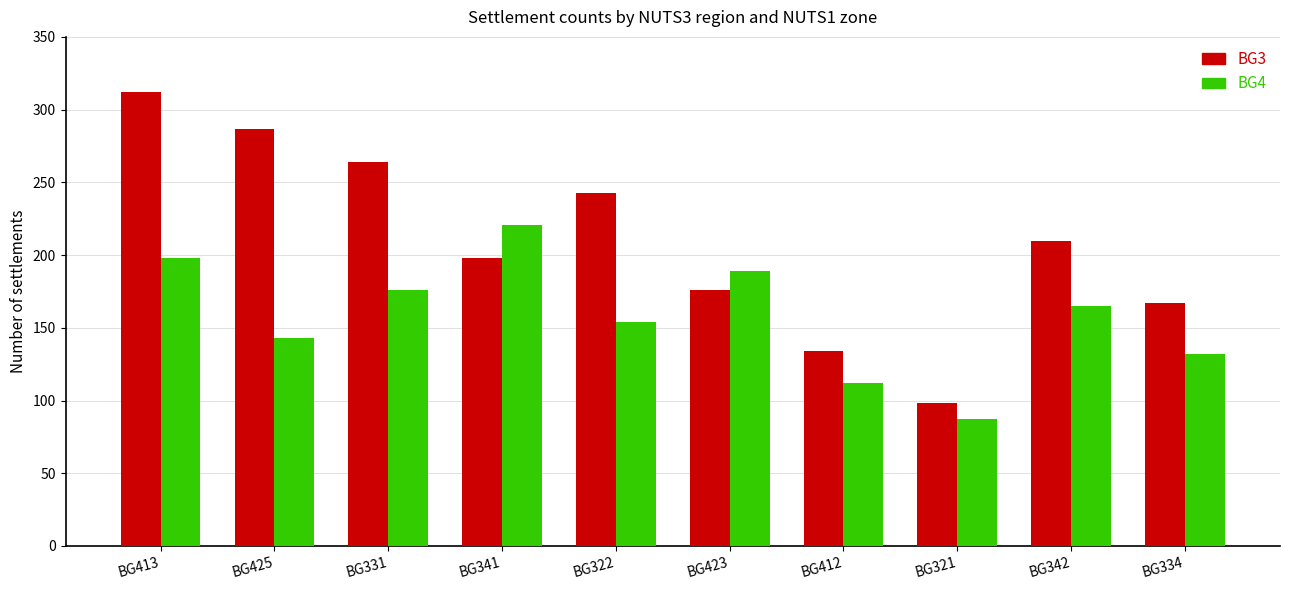

Is it true that BG3 equals 505 at BG425?

False